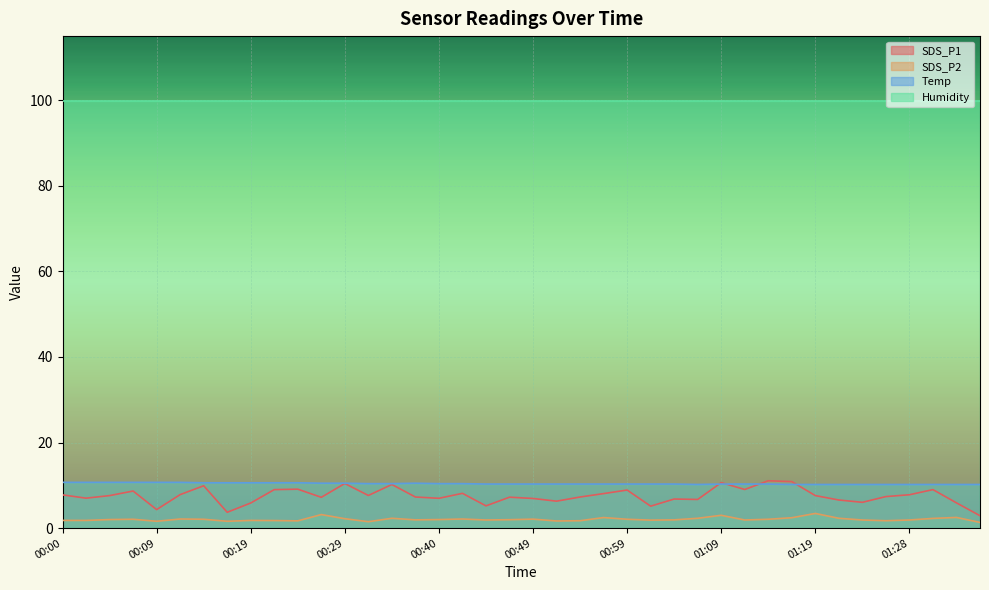

Rank the categories by Temp value from highest to lowest.

00:00, 00:02, 00:04, 00:07, 00:09, 00:12, 00:14, 00:17, 00:19, 00:22, 00:24, 00:27, 00:29, 00:37, 00:32, 00:34, 00:40, 00:42, 00:44, 00:47, 00:49, 00:52, 00:54, 00:57, 00:59, 01:02, 01:04, 01:09, 01:11, 01:14, 01:06, 01:16, 01:19, 01:21, 01:23, 01:26, 01:28, 01:31, 01:33, 01:36